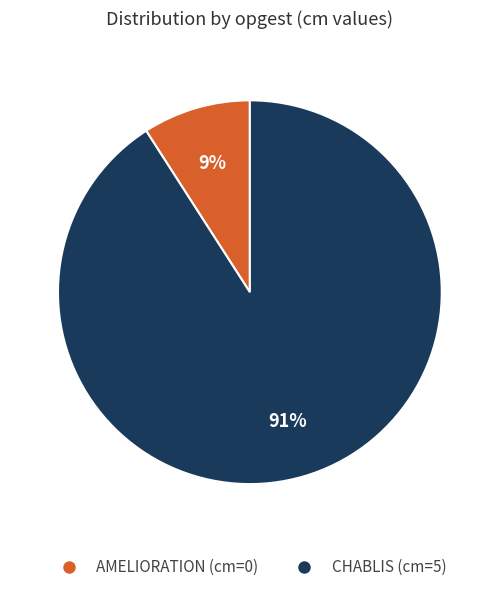

To the nearest percent, what is the combined percentage of AMELIORATION and CHABLIS?

100%